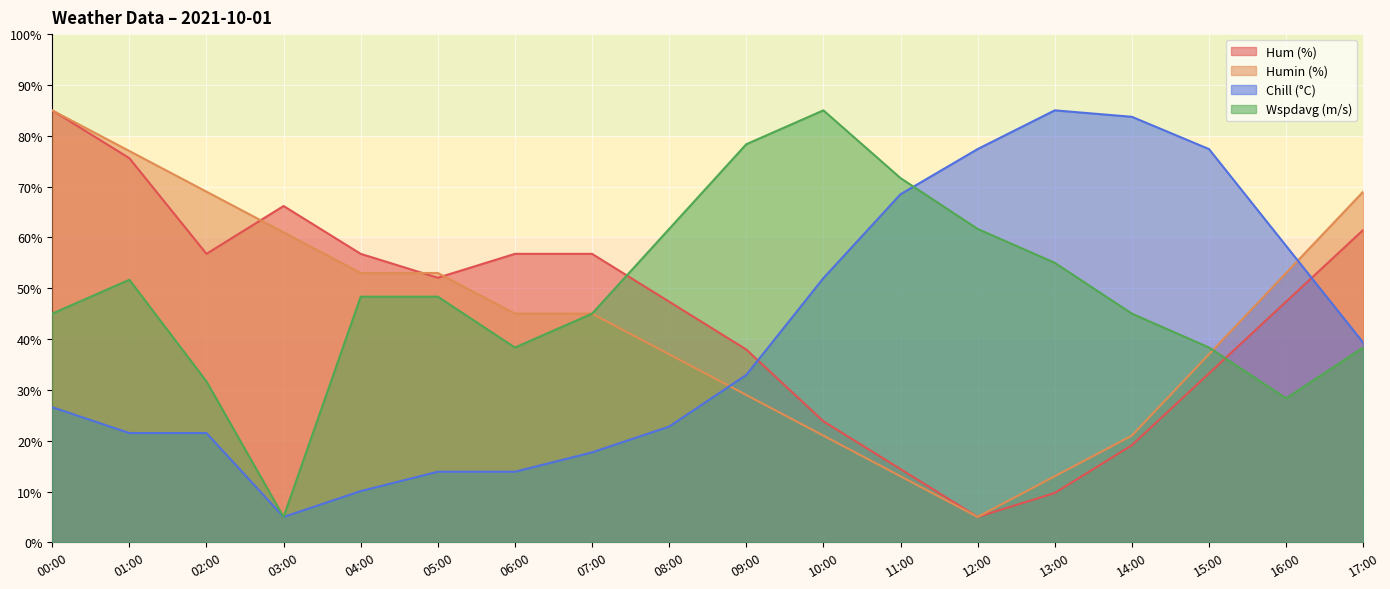

What are all the series names shown in the legend?

Hum (%), Humin (%), Chill (°C), Wspdavg (m/s)